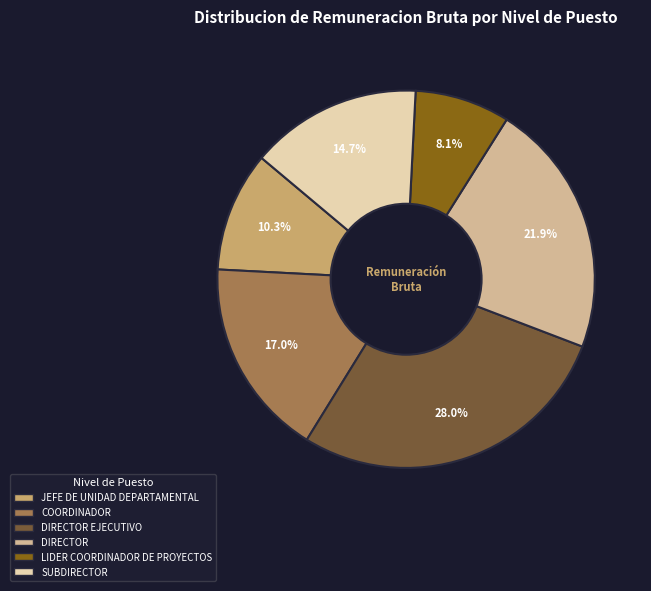

Between DIRECTOR and JEFE DE UNIDAD DEPARTAMENTAL, which is larger?

DIRECTOR